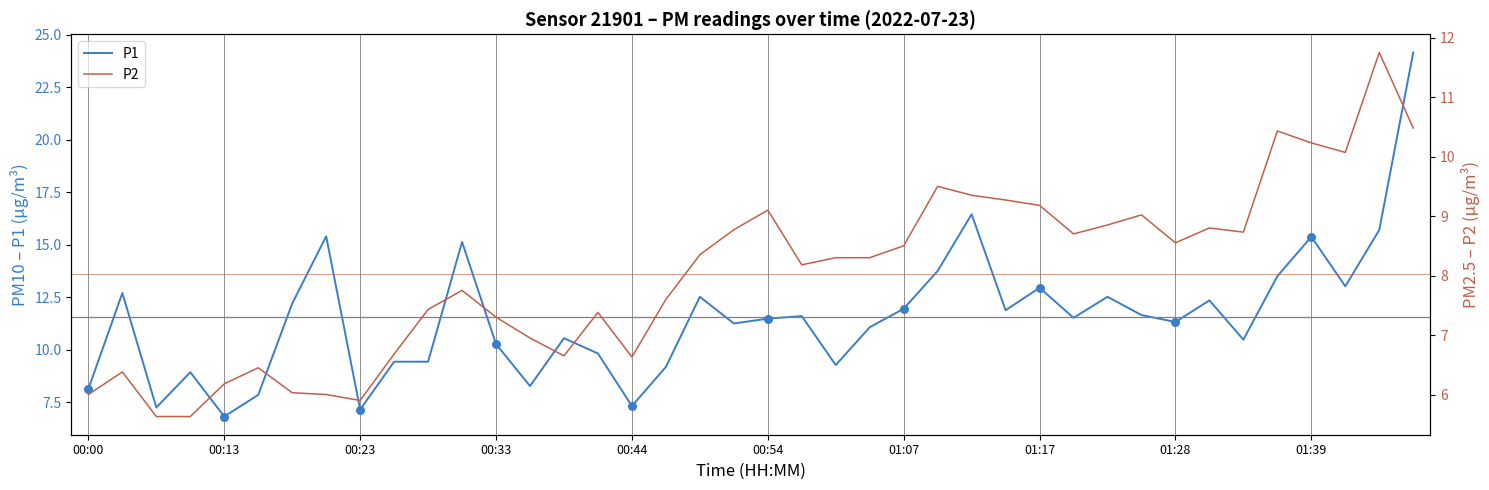

Which series contains the highest Y value?

P1